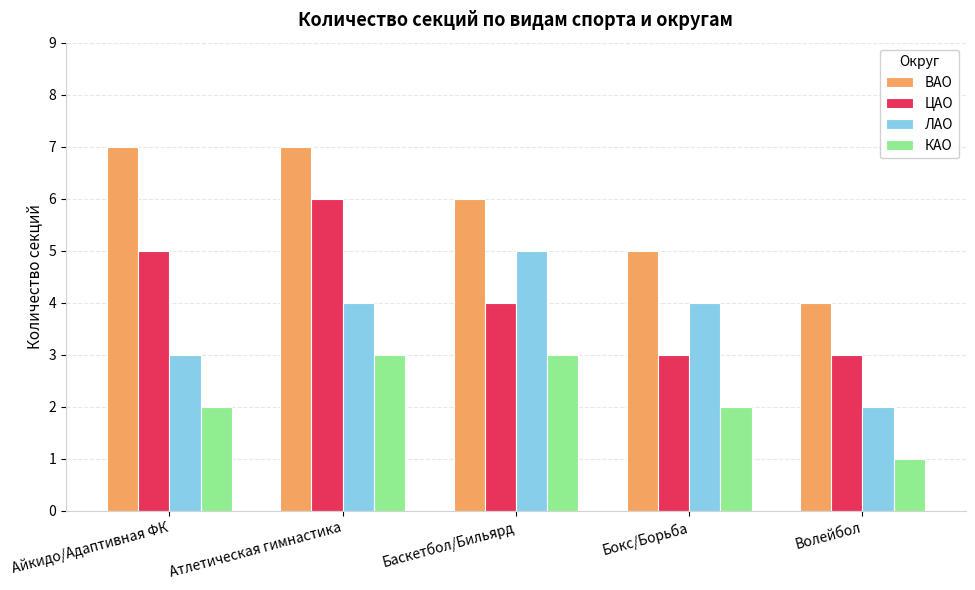

Which category has the lowest value in the КАО series?

Волейбол